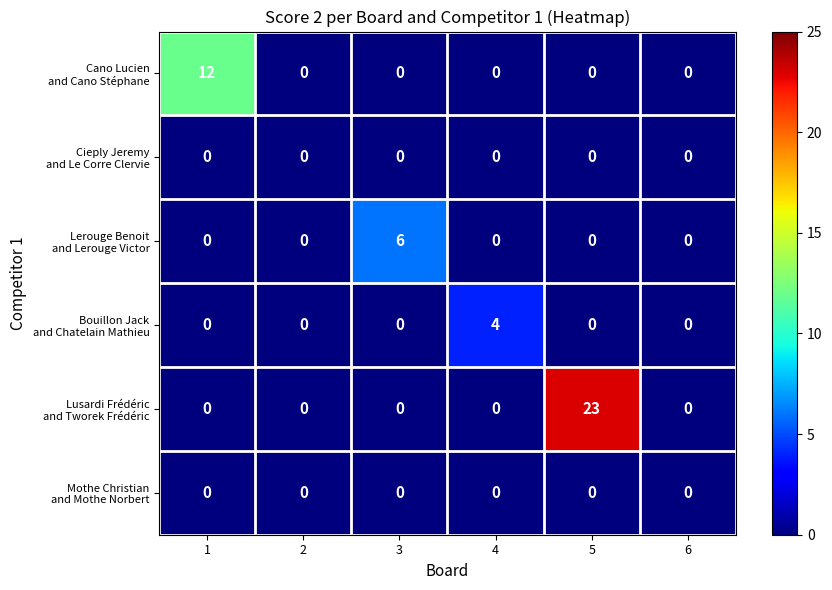

What is the spread (max minus min) of values at 1?

12